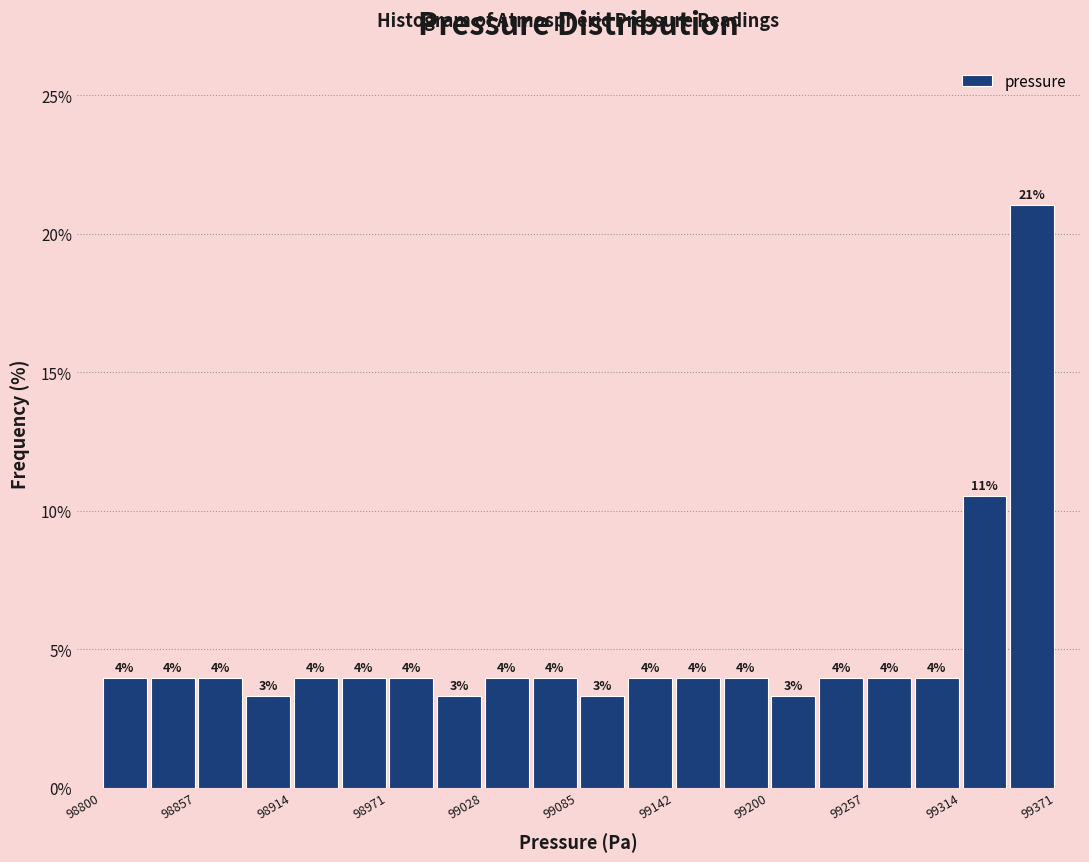

Around what value on the x-axis is the tallest bar? Give the approximate position of its centre, as read against the axis.

99360